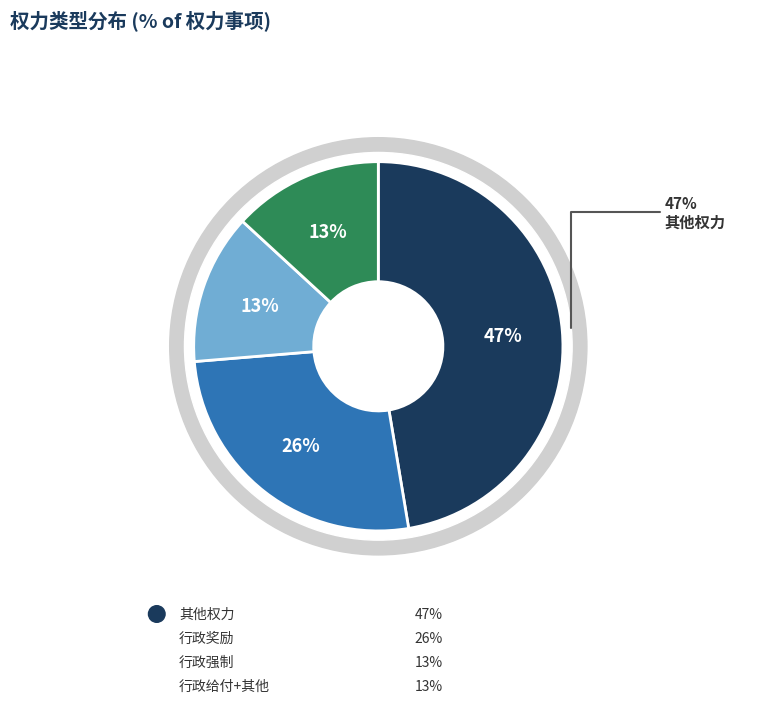

What percentage is the 其他权力 slice, to the nearest percent?

47%